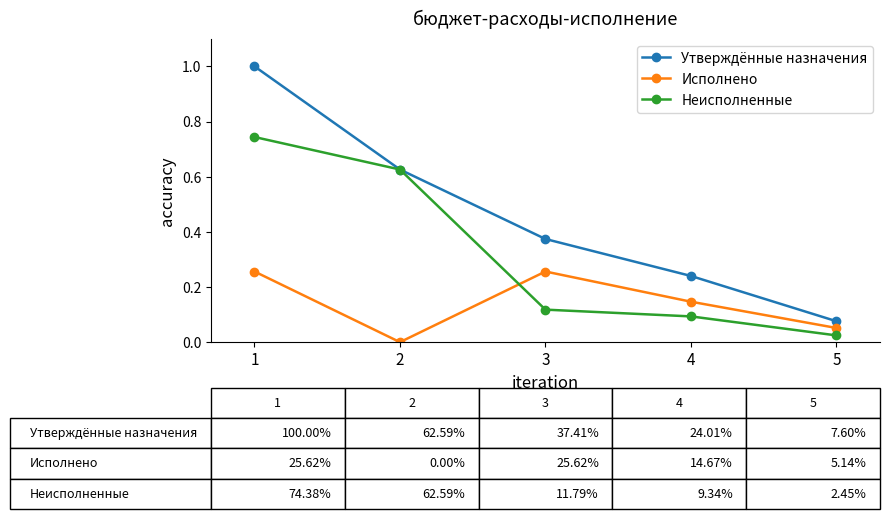

Rank the series by their average value, from highest to lowest.

Утверждённые назначения, Неисполненные, Исполнено